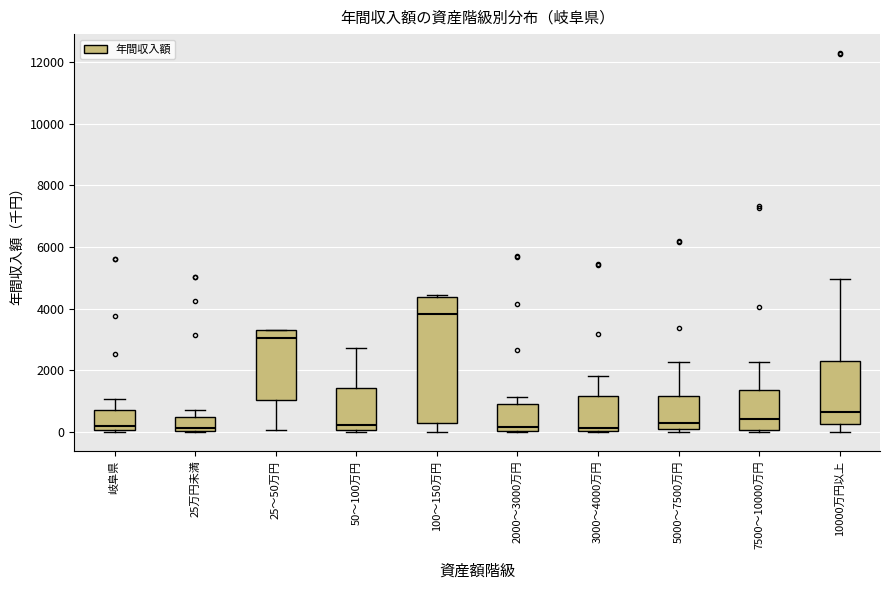

Where does the upper whisker of the box for 50～100万円 end on the y-axis? The values are not printed on the chart, so give them approximately, as read against the axis.

2800